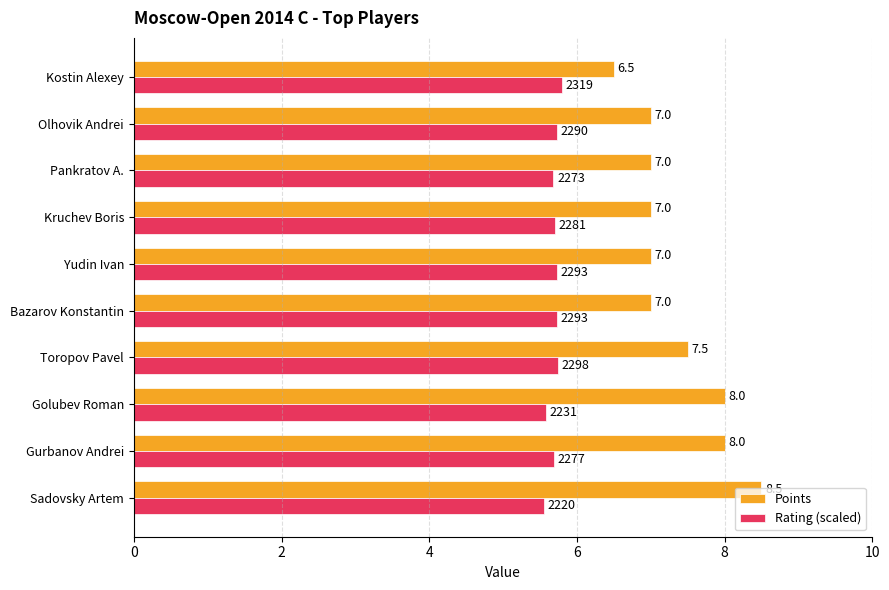

Which series has the largest range (max minus min)?

Points